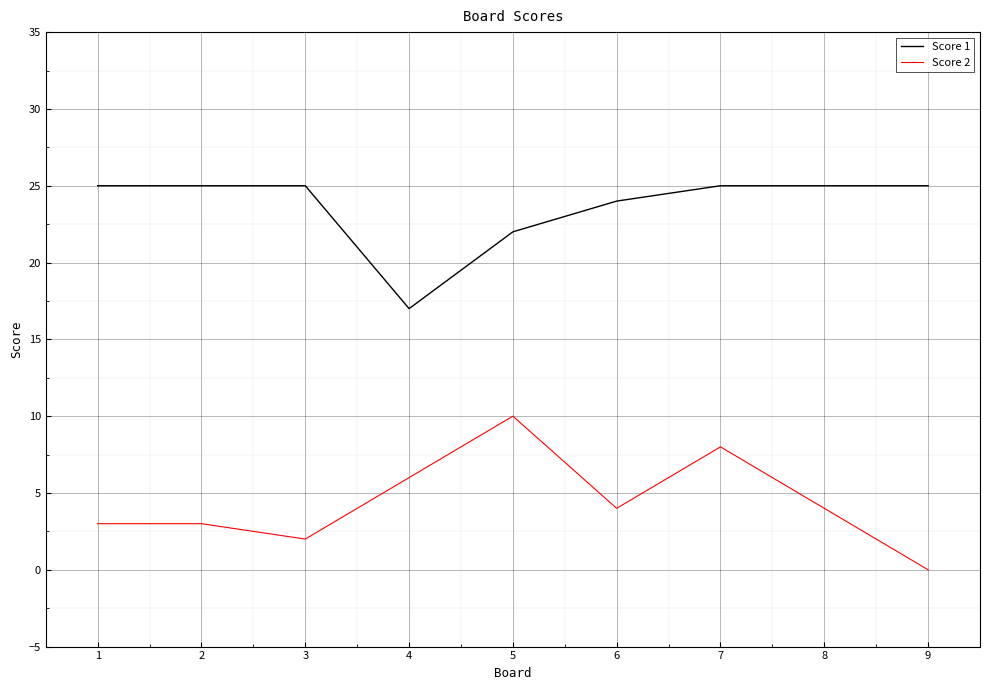

Count the number of categories in the chart.

9